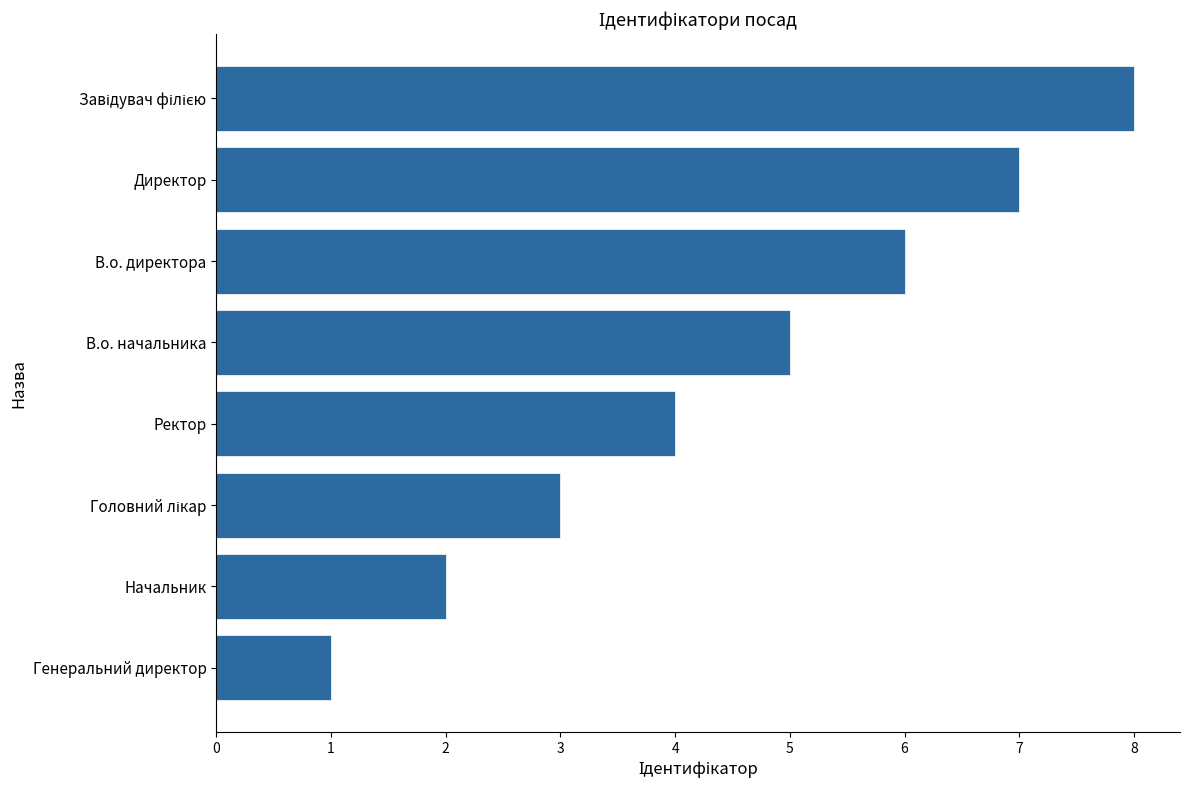

True or false: the data shows 4 at Ректор.

True